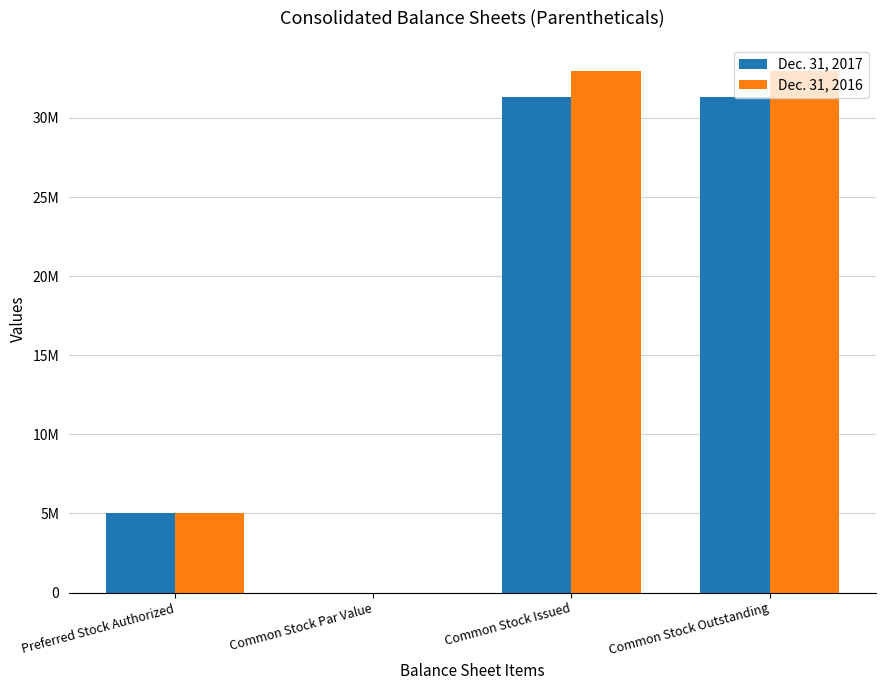

Reading left to right, extract all data points from this chart.

Dec. 31, 2017: 5000000.0	0.0	31319578.0	31319578.0
Dec. 31, 2016: 5000000.0	0.0	32958444.0	32958444.0